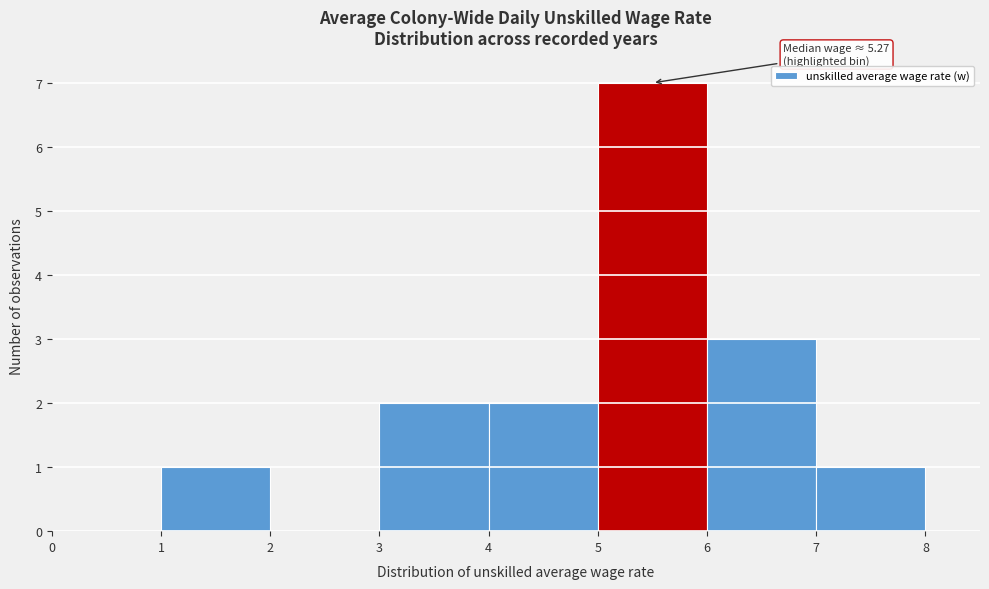

Over which range of the x-axis is the bar tallest?

5 to 6